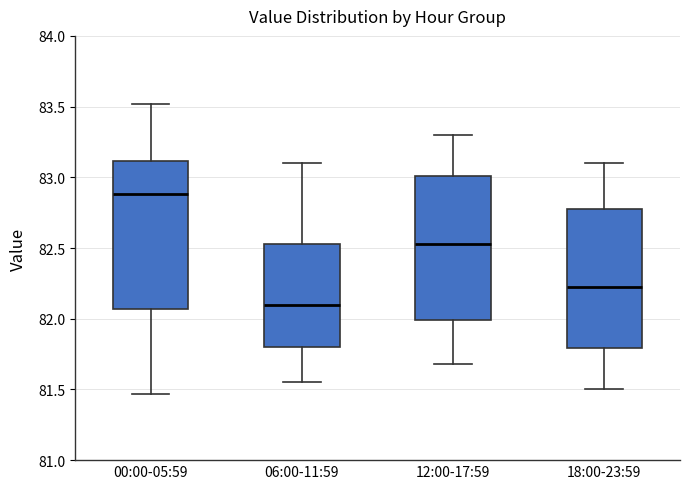

Which box's median line is the lowest?

06:00-11:59